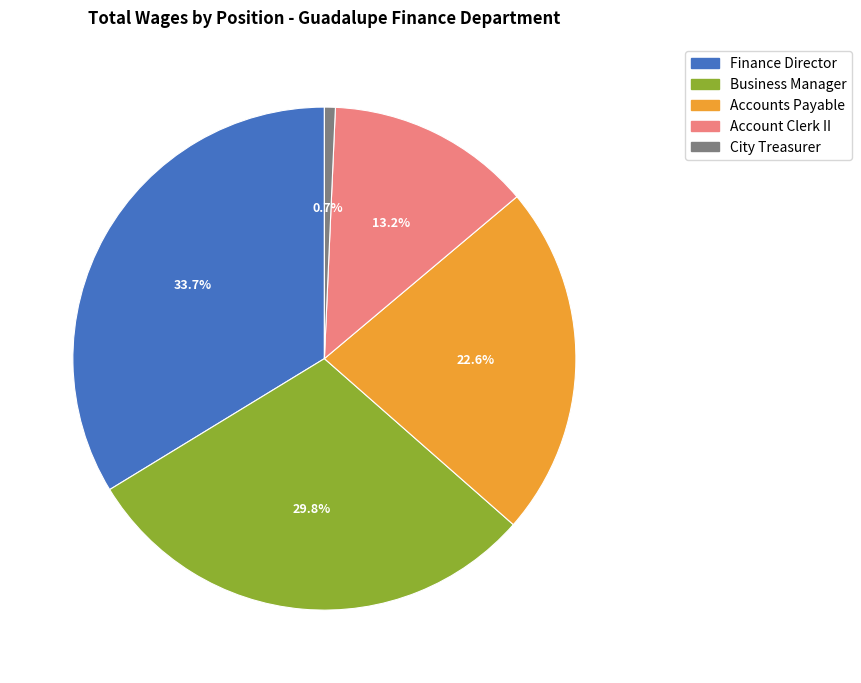

What percentage is the Business Manager slice, to the nearest percent?

30%